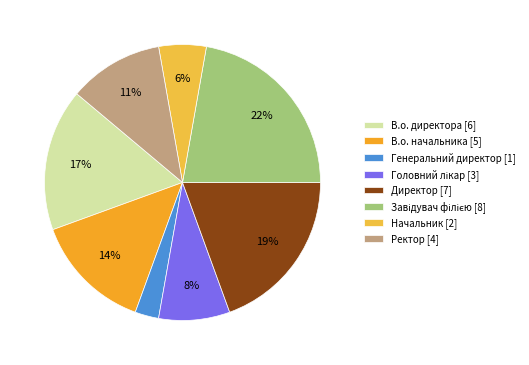

Between Начальник and Директор, which is larger?

Директор